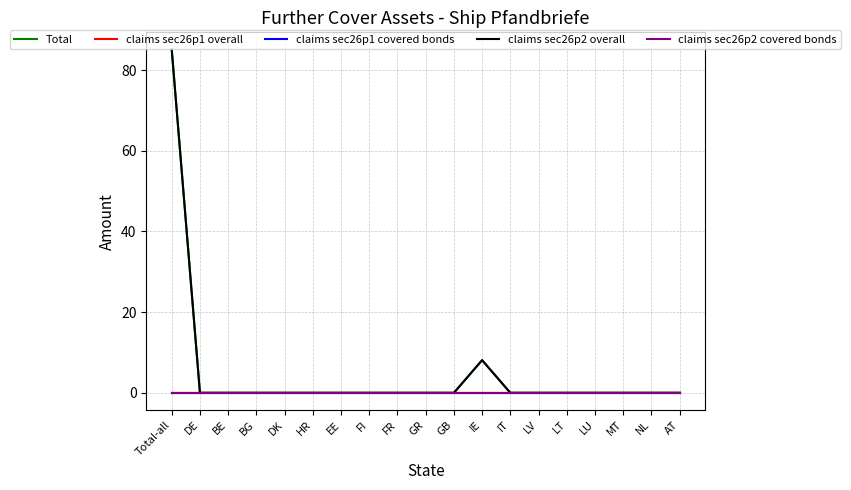

Count the number of data series in this chart.

5